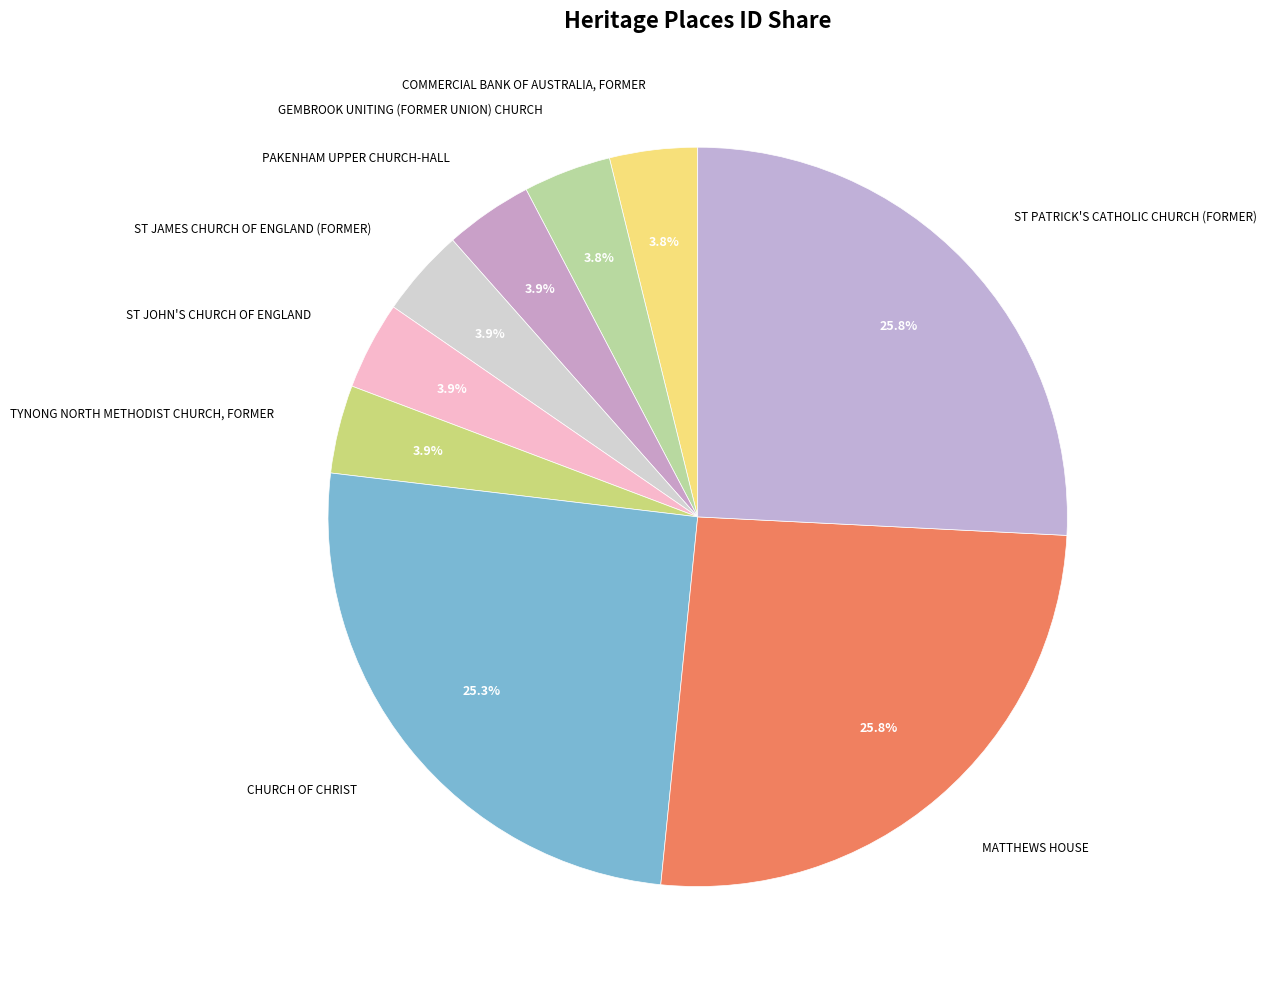

How many segments does this pie chart have?

9